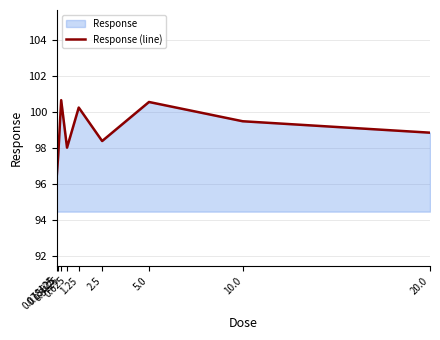

How many points are higher than both their immediate neighbors (excluding endpoints)?

3